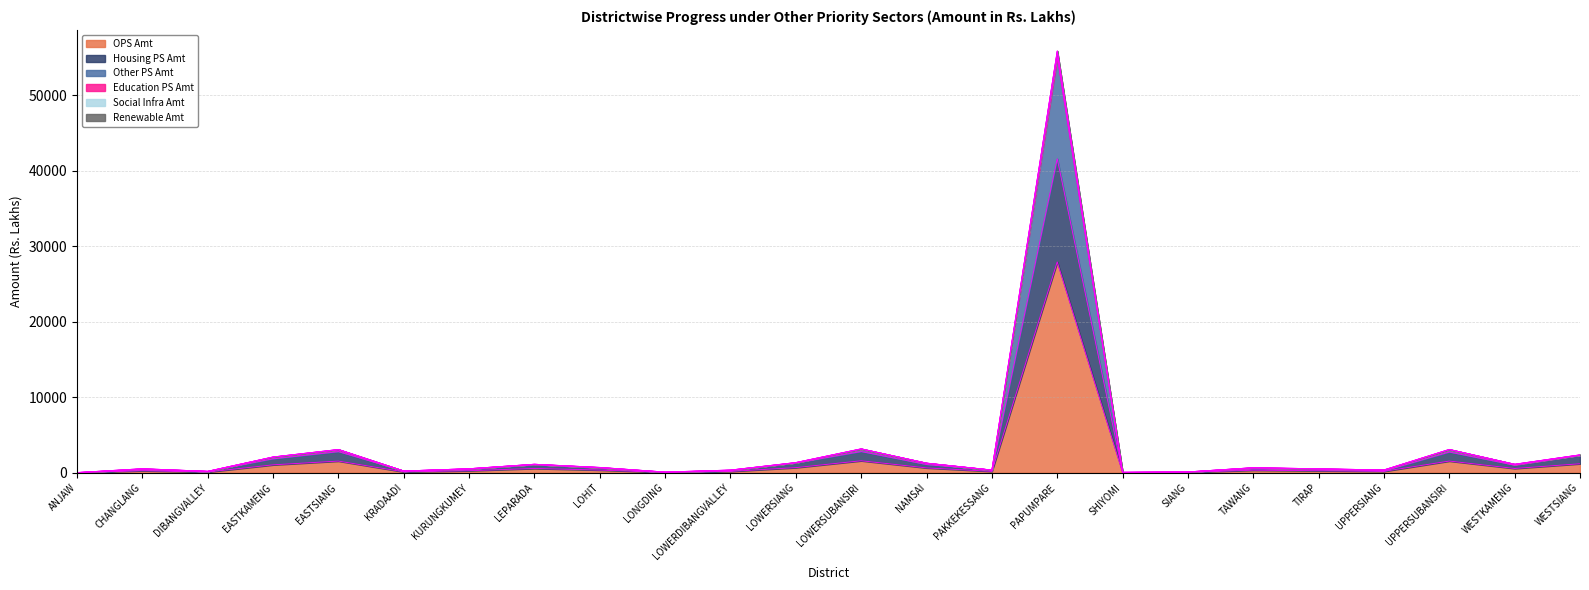

At UPPERSIANG, list the series in order from smallest to largest.

OPS Amt, Housing PS Amt, Other PS Amt, Education PS Amt